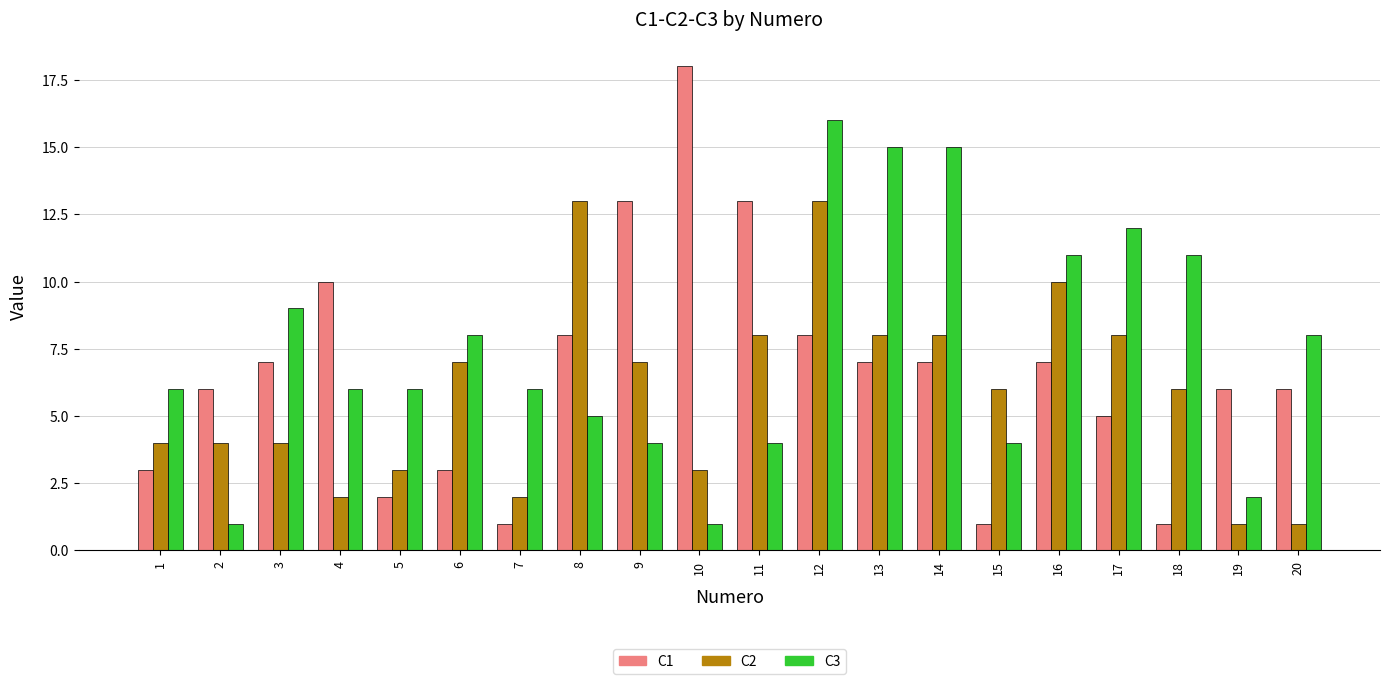

How many categories are shown in the chart?

20